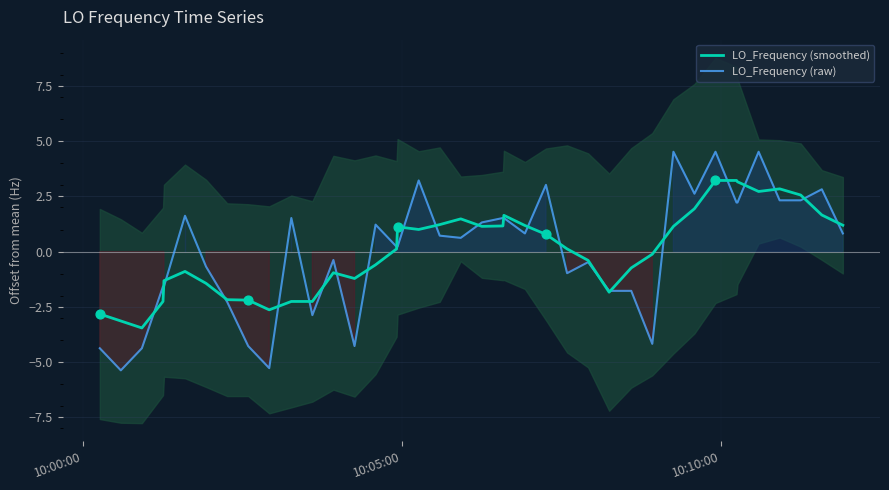

Which series has the largest total across all categories?

LO_Frequency (smoothed)